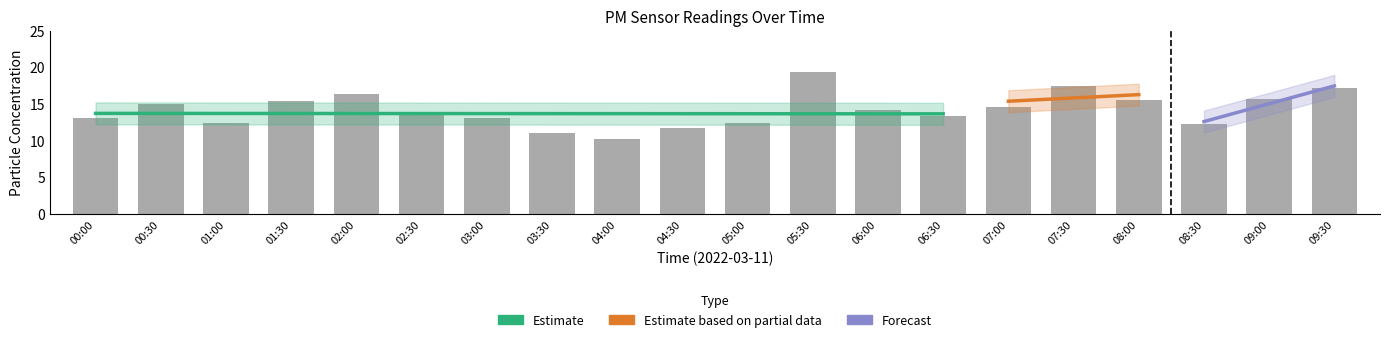

Which category has the highest value across all series?

05:30